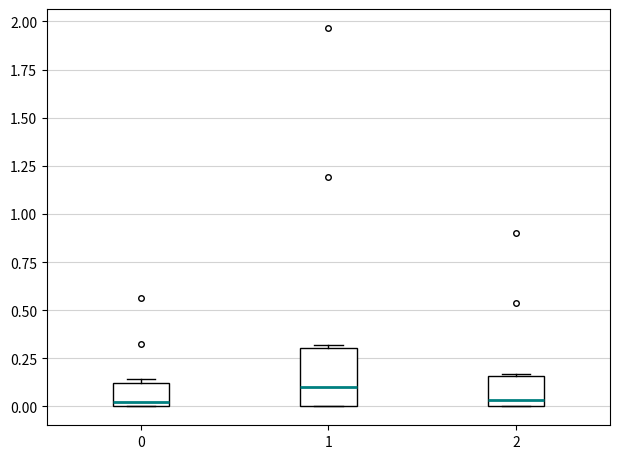

Where is the upper edge of the box at x = 0 on the y-axis? The values are not printed on the chart, so give them approximately, as read against the axis.

0.10